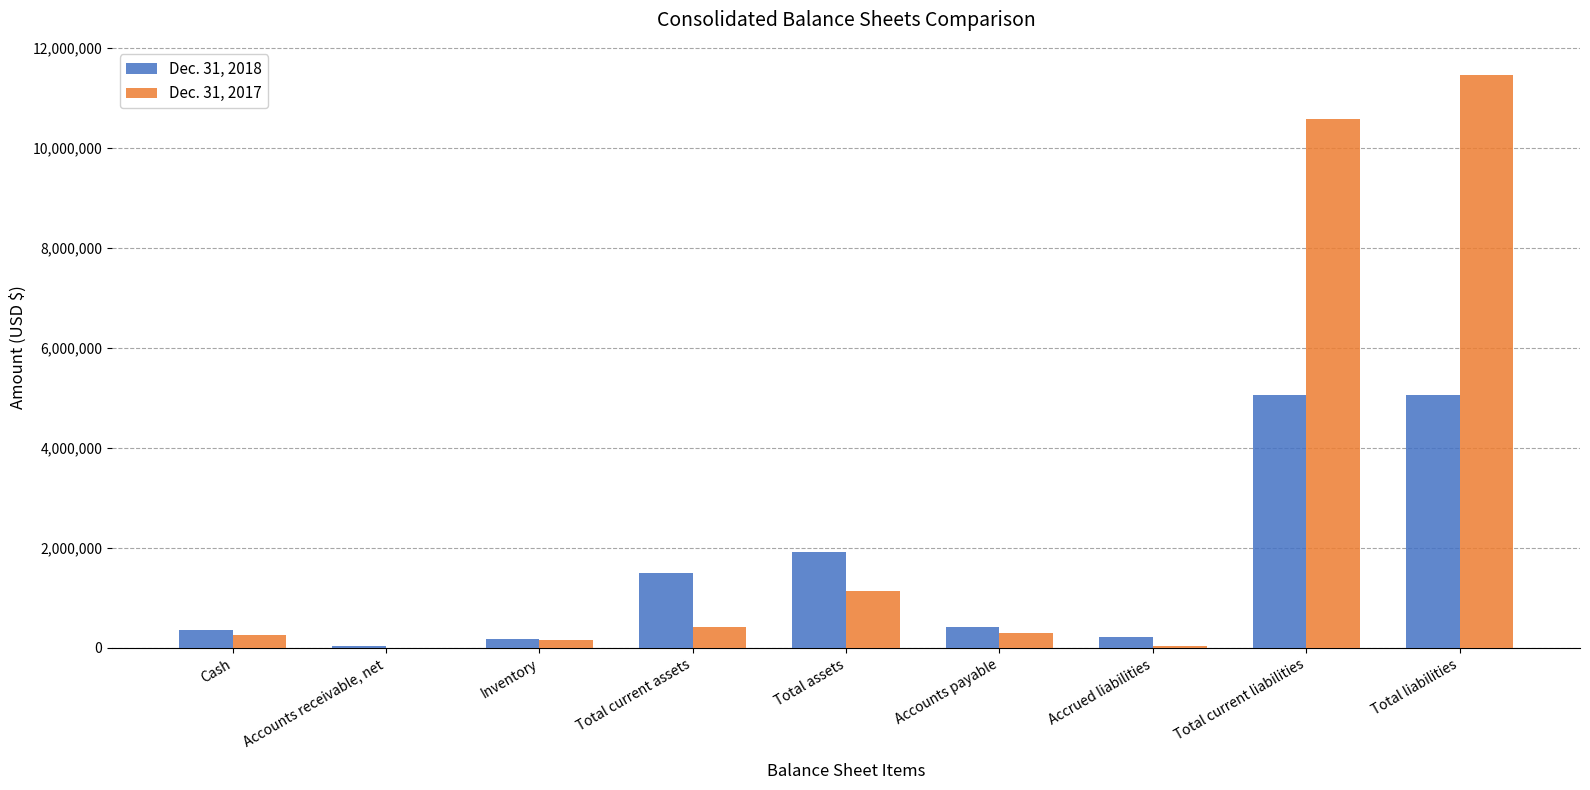

Which series changed the most between Accounts receivable, net and Inventory?

Dec. 31, 2017